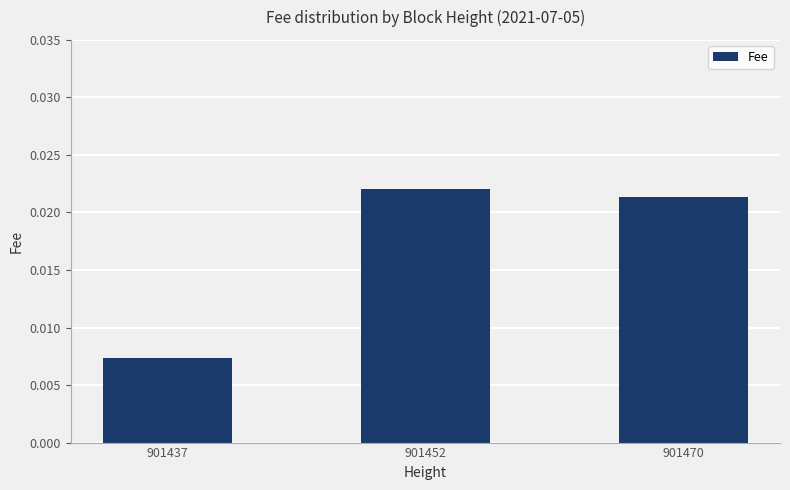

Which has a higher value, 901452 or 901437?

901452